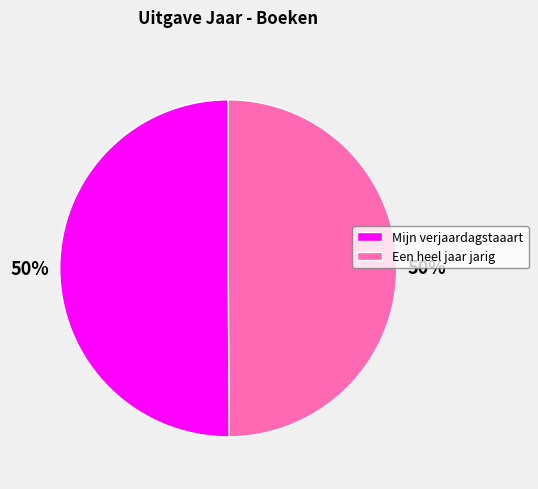

True or false: Mijn verjaardagstaaart accounts for 42% of the total.

False